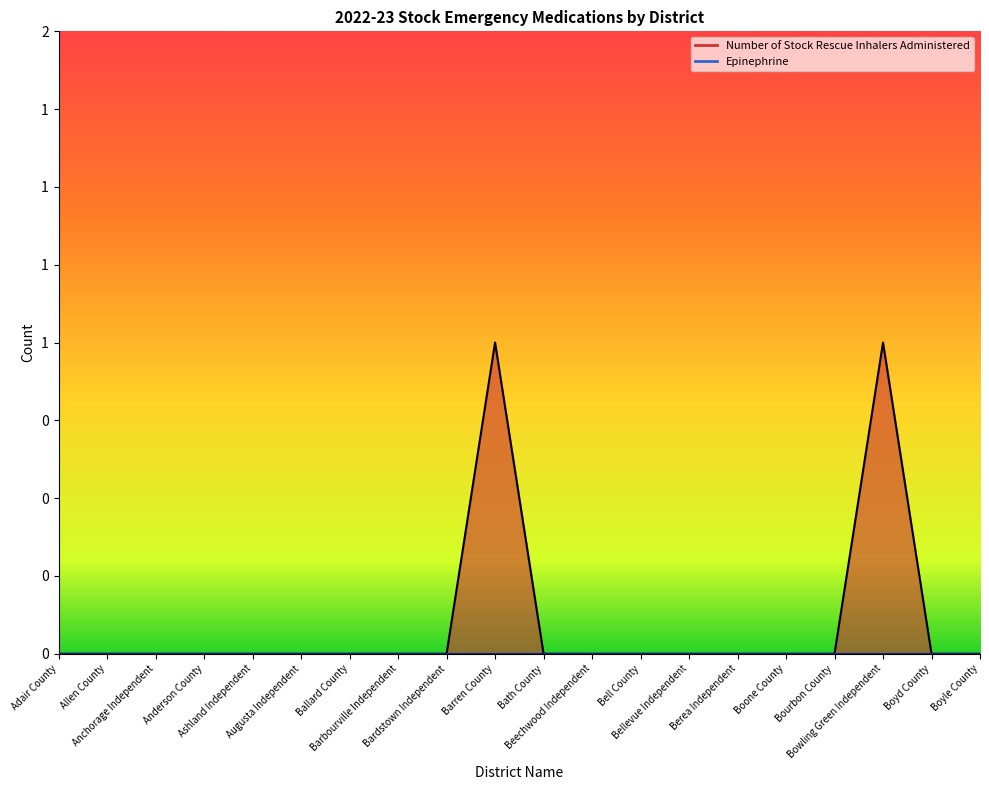

The value at Boone County is -1. True or false?

False